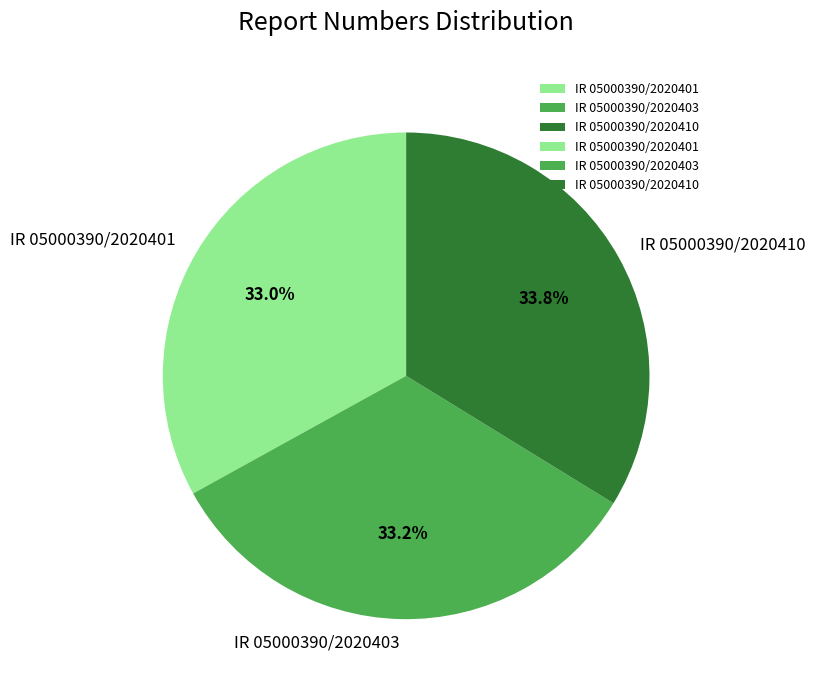

To the nearest percent, what portion does IR 05000390/2020401 represent?

33%